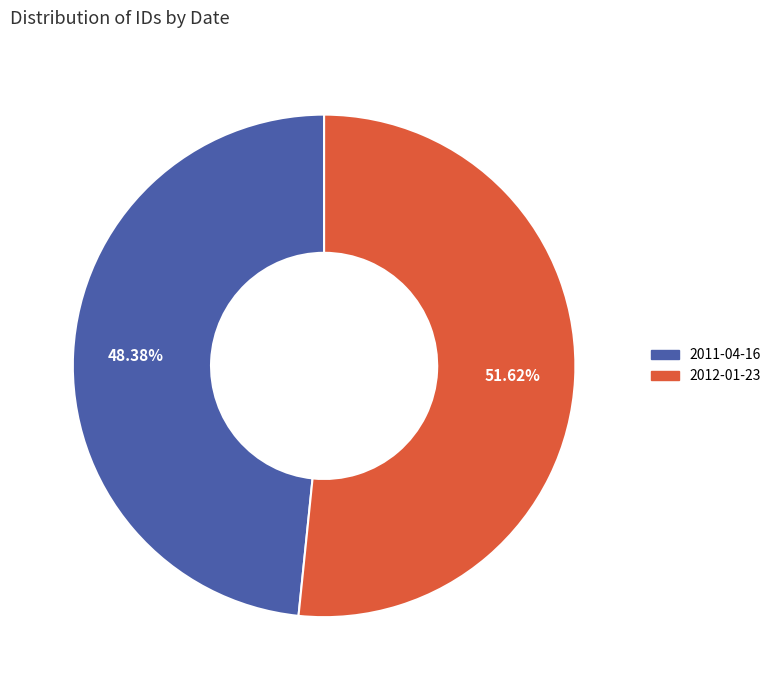

How many segments does this pie chart have?

2